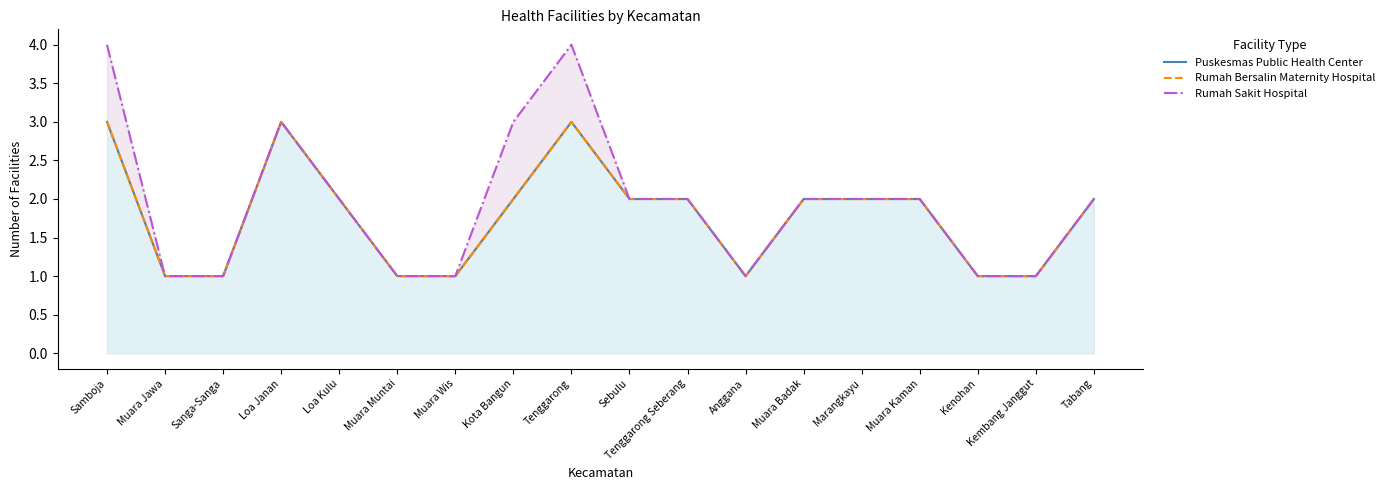

What are all the series names shown in the legend?

Puskesmas Public Health Center, Rumah Bersalin Maternity Hospital, Rumah Sakit Hospital